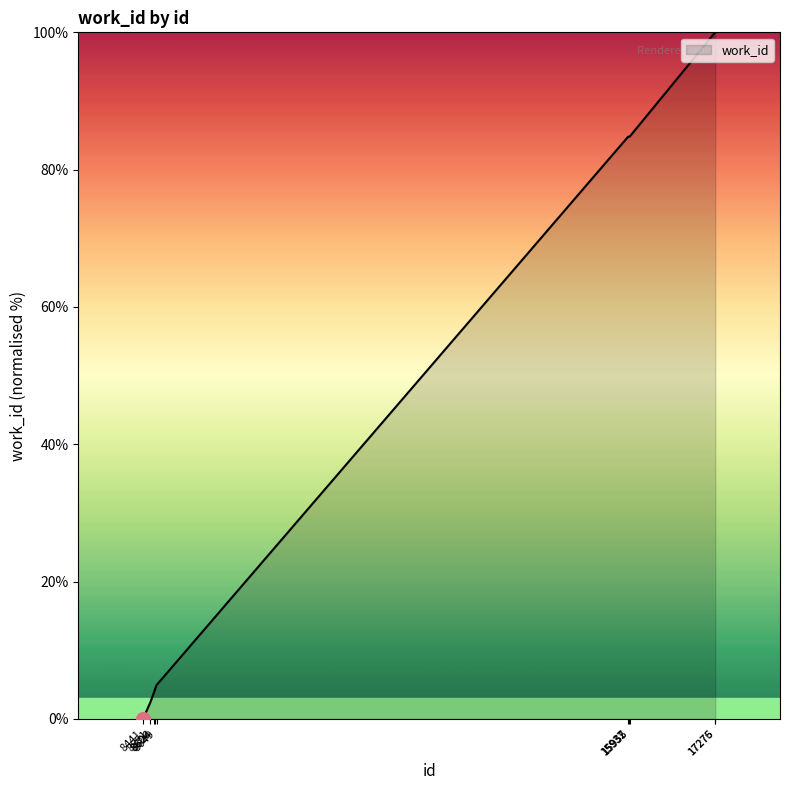

What is the greatest value displayed?

100.0